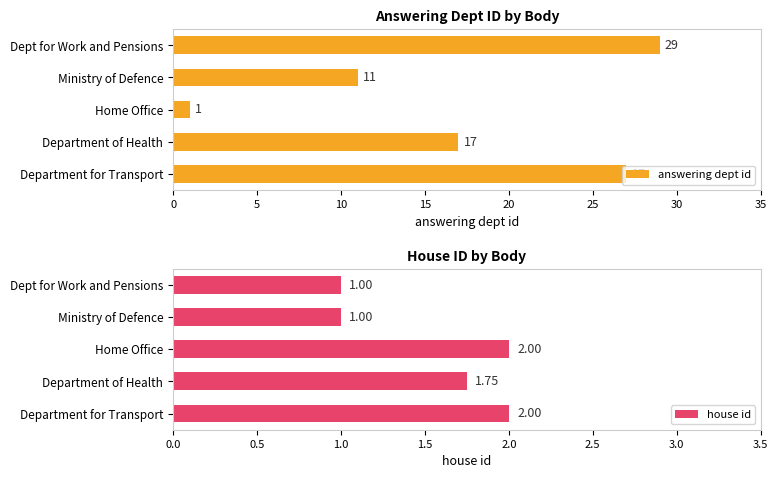

What is the sum of all answering dept id values?

85